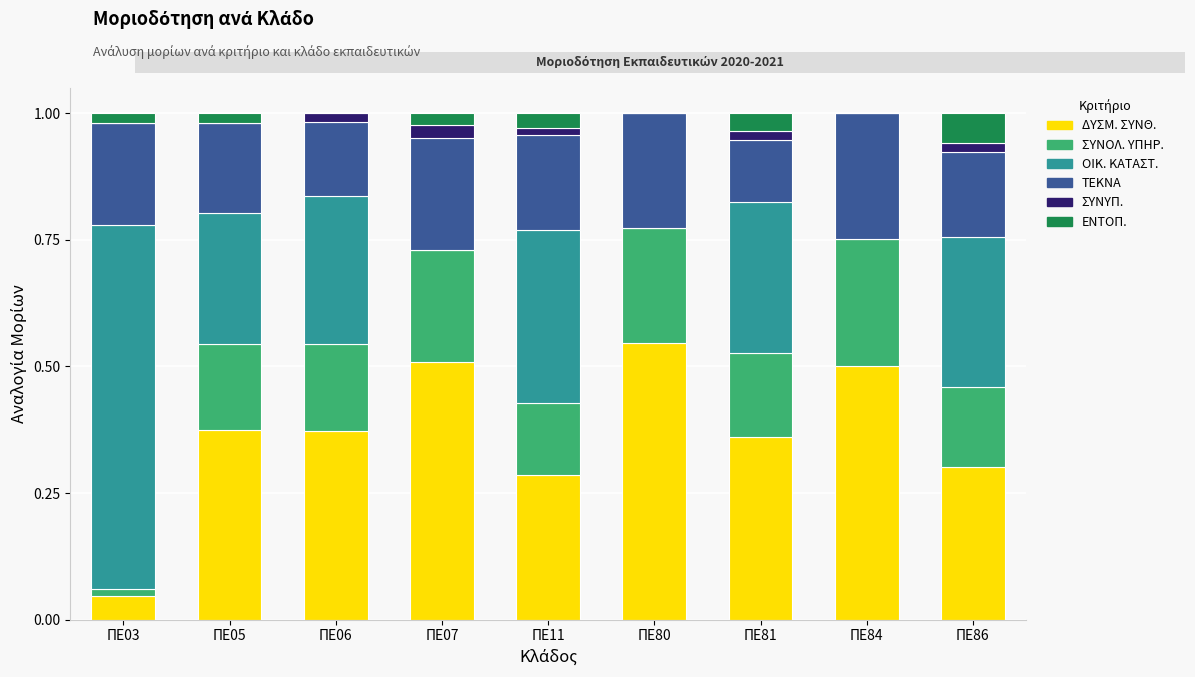

Which category has the highest value in the ΔΥΣΜ. ΣΥΝΘ. series?

ΠΕ80